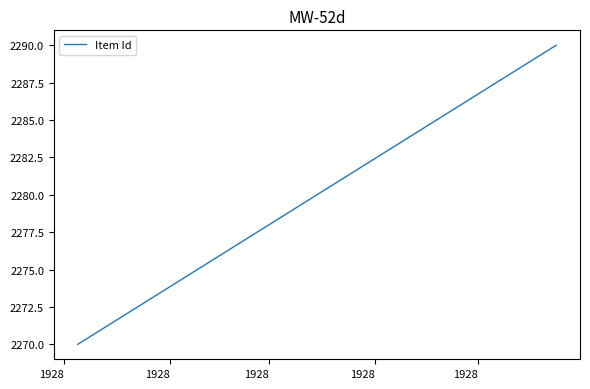

What is the maximum value shown in the chart?

2290